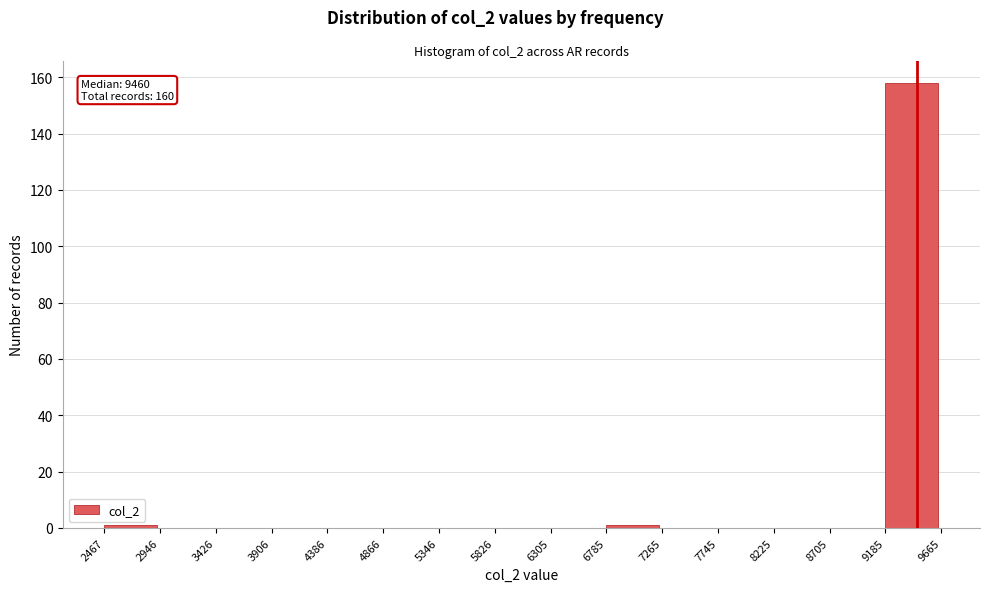

Which range on the x-axis has the tallest bar?

9185 to 9665